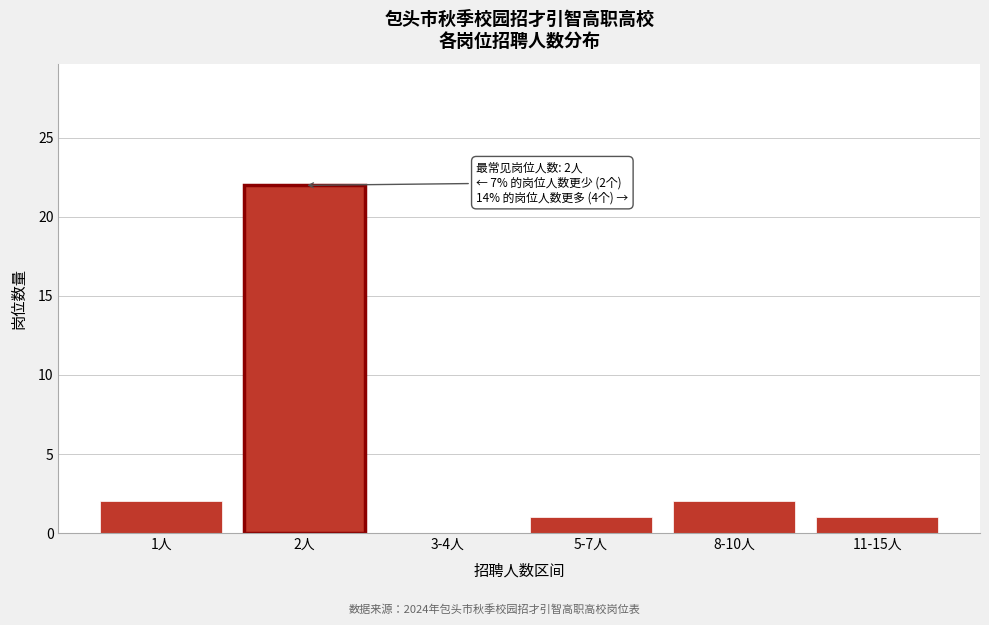

Reading left to right, list all the values displayed in this chart.

1人=2	2人=22	3-4人=0	5-7人=1	8-10人=2	11-15人=1